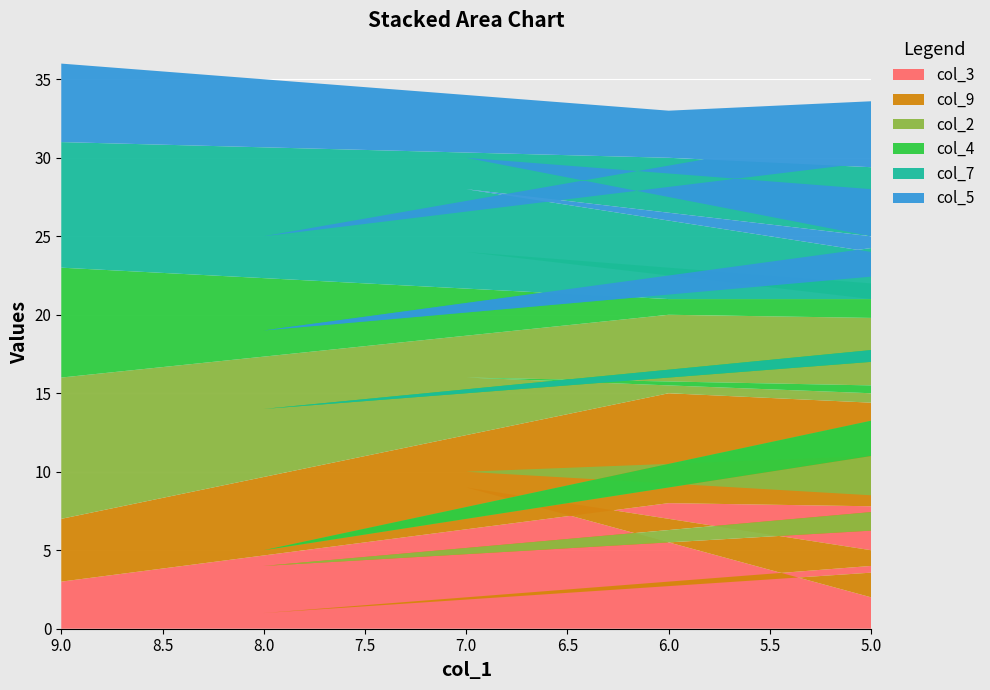

Reading right to left, extract all data points from this chart.

col_3: 2	9	1	6	5	1	7	8	3
col_9: 9	1	6	8	2	3	5	7	4
col_2: 4	6	8	3	9	1	7	5	9
col_4: 6	8	5	4	3	9	2	1	7
col_7: 3	4	2	1	7	5	6	9	8
col_5: 1	2	4	7	8	6	9	3	5